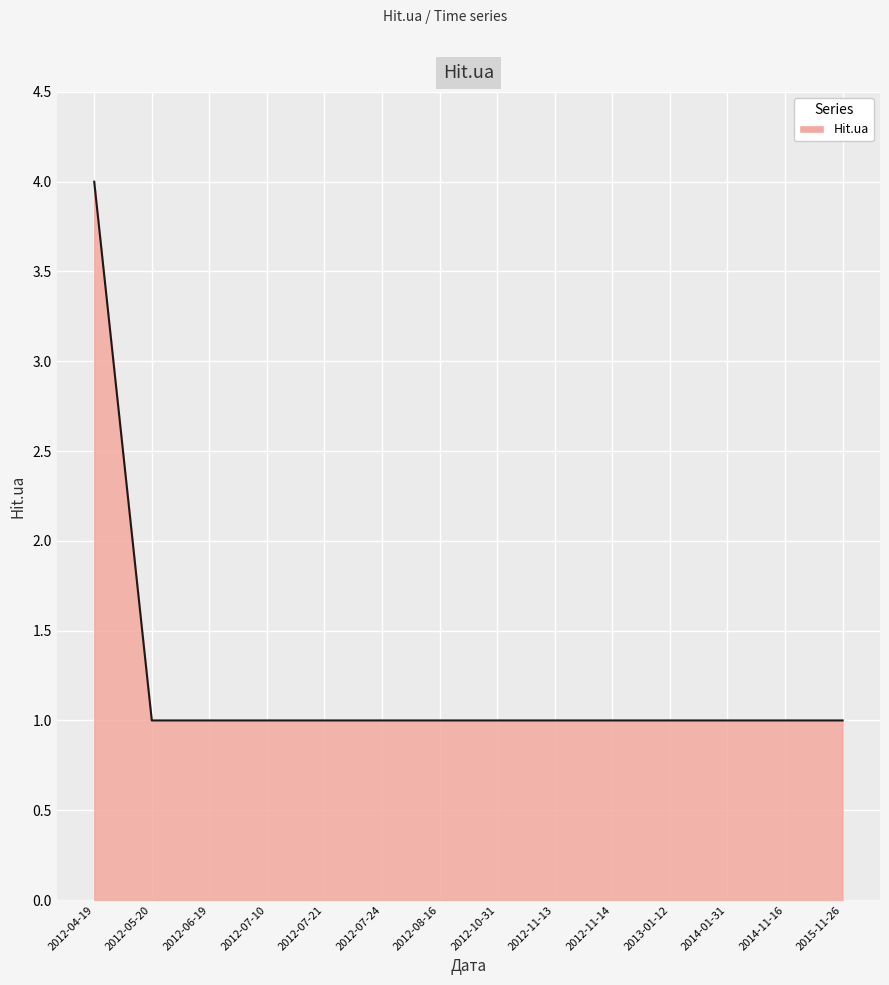

True or false: the data shows 2 at 2012-07-21.

False